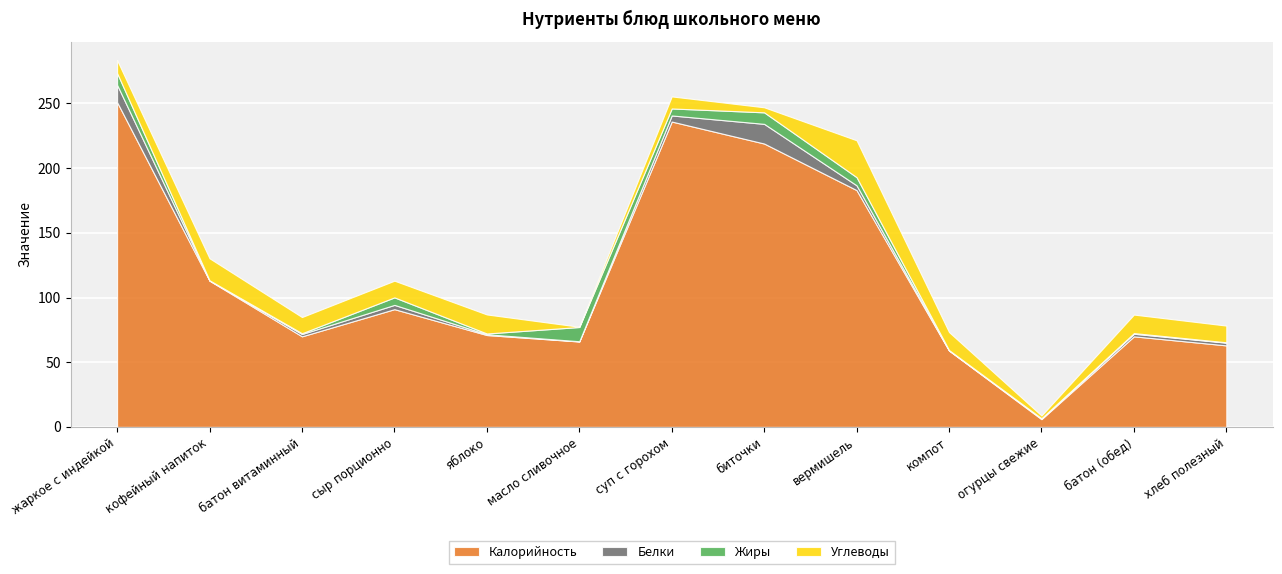

What value does the Калорийность series have at масло сливочное?

66.0